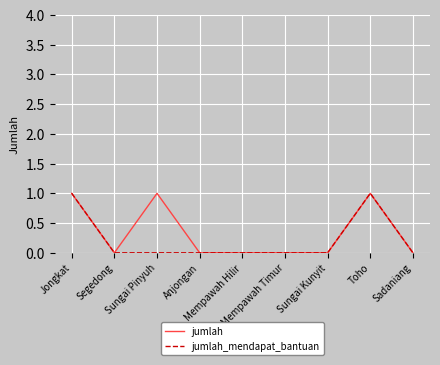

What is the difference between the maximum and second lowest values in the jumlah series?

1